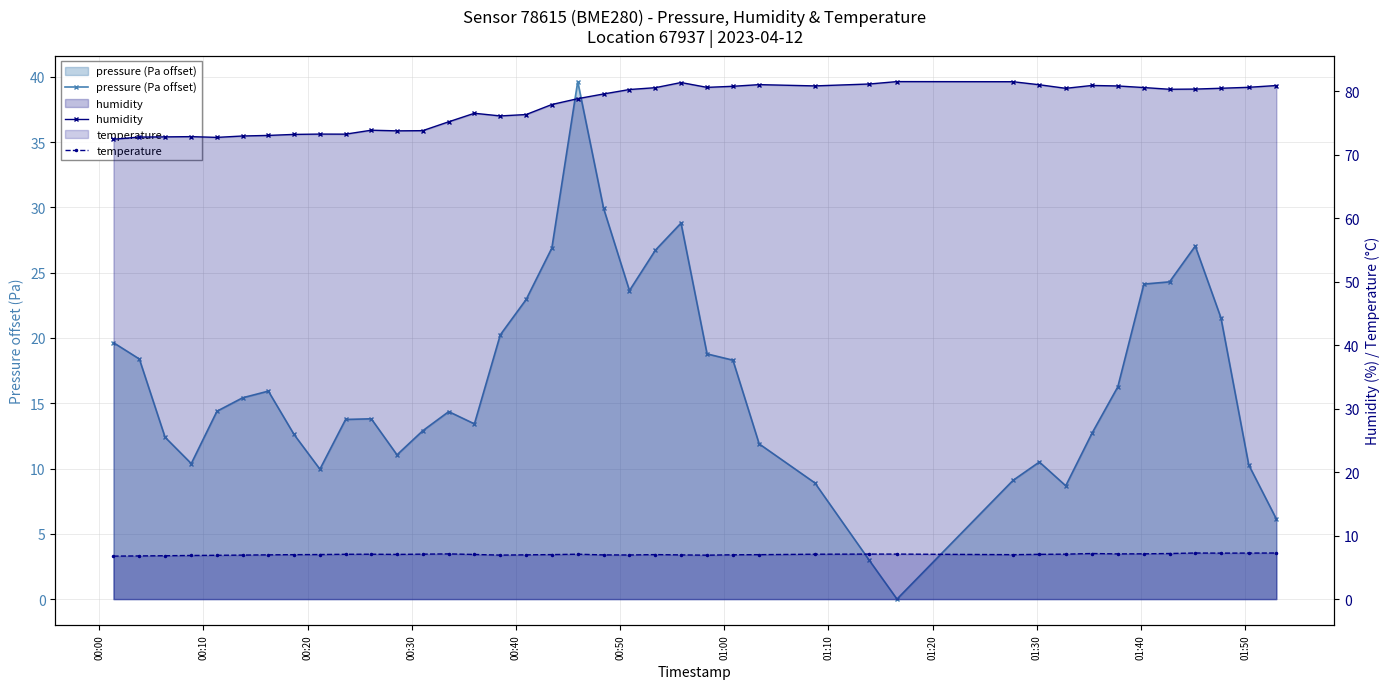

What is the maximum value for humidity?

81.5